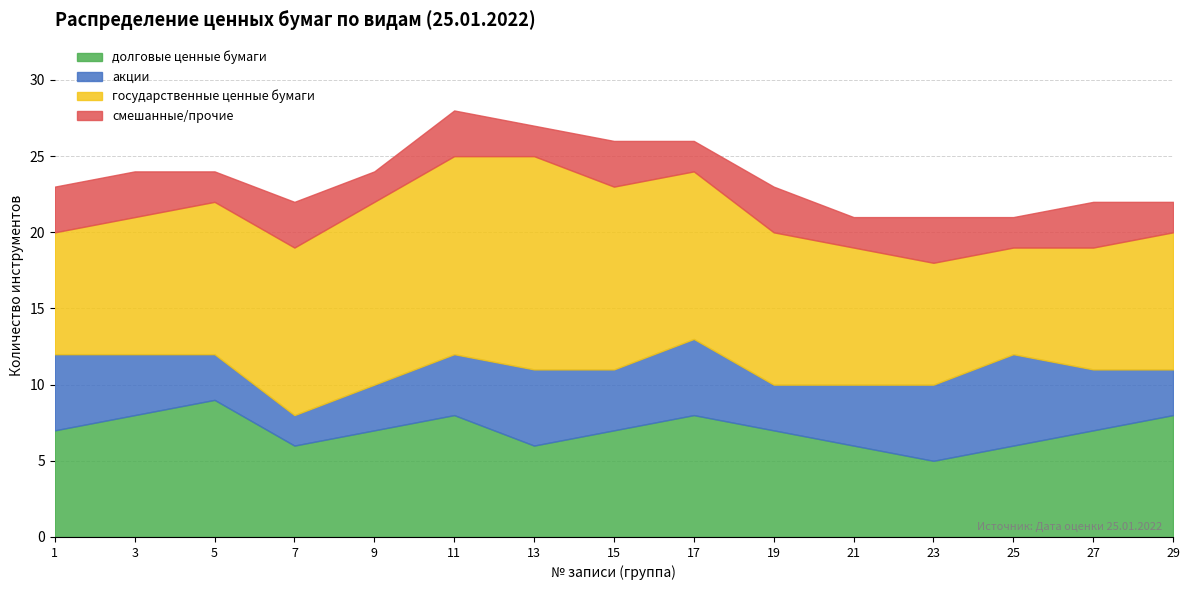

Count the number of categories in the chart.

6